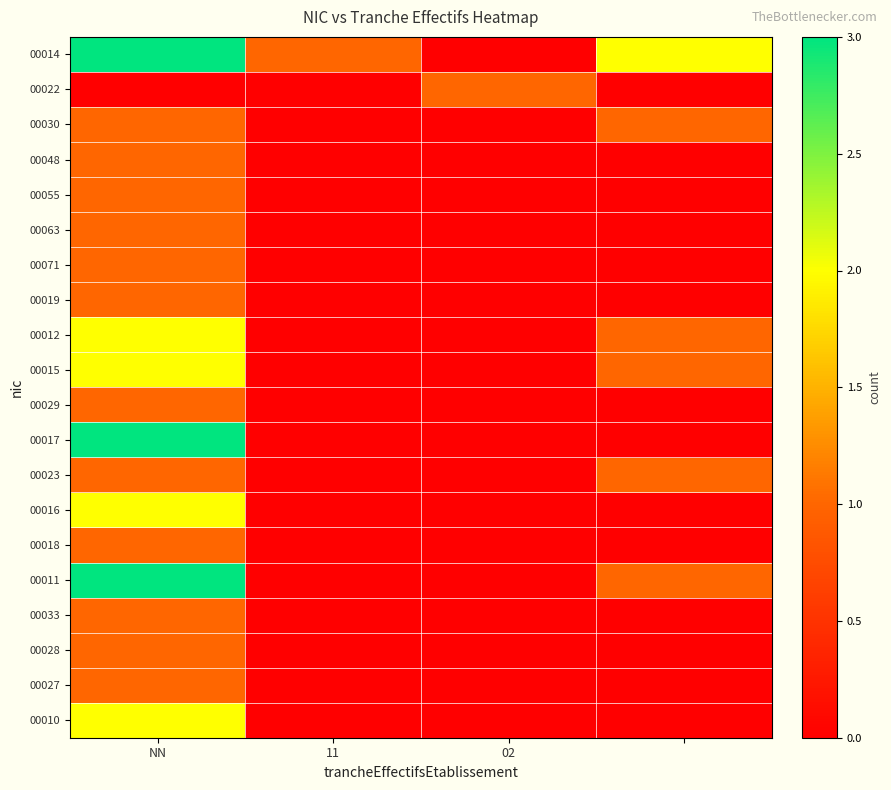

Which series has the largest total across all categories?

00014